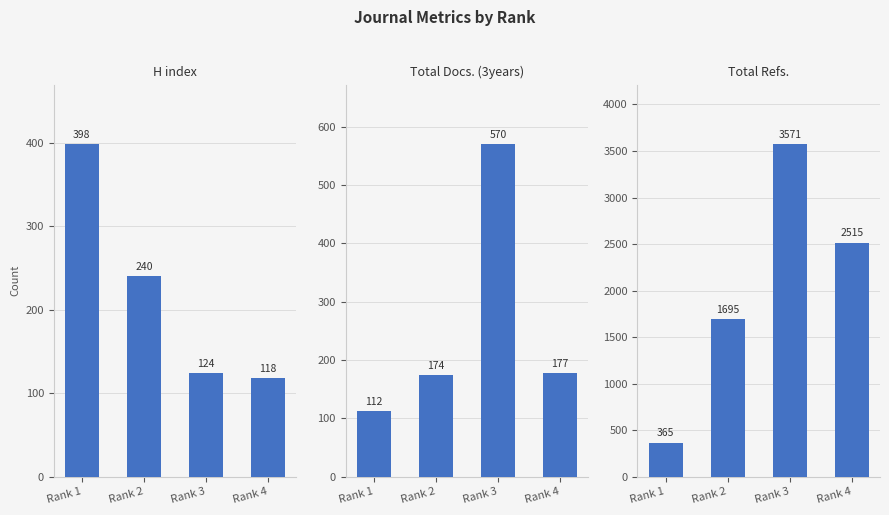

What is the total value across all series at Rank 1?

875